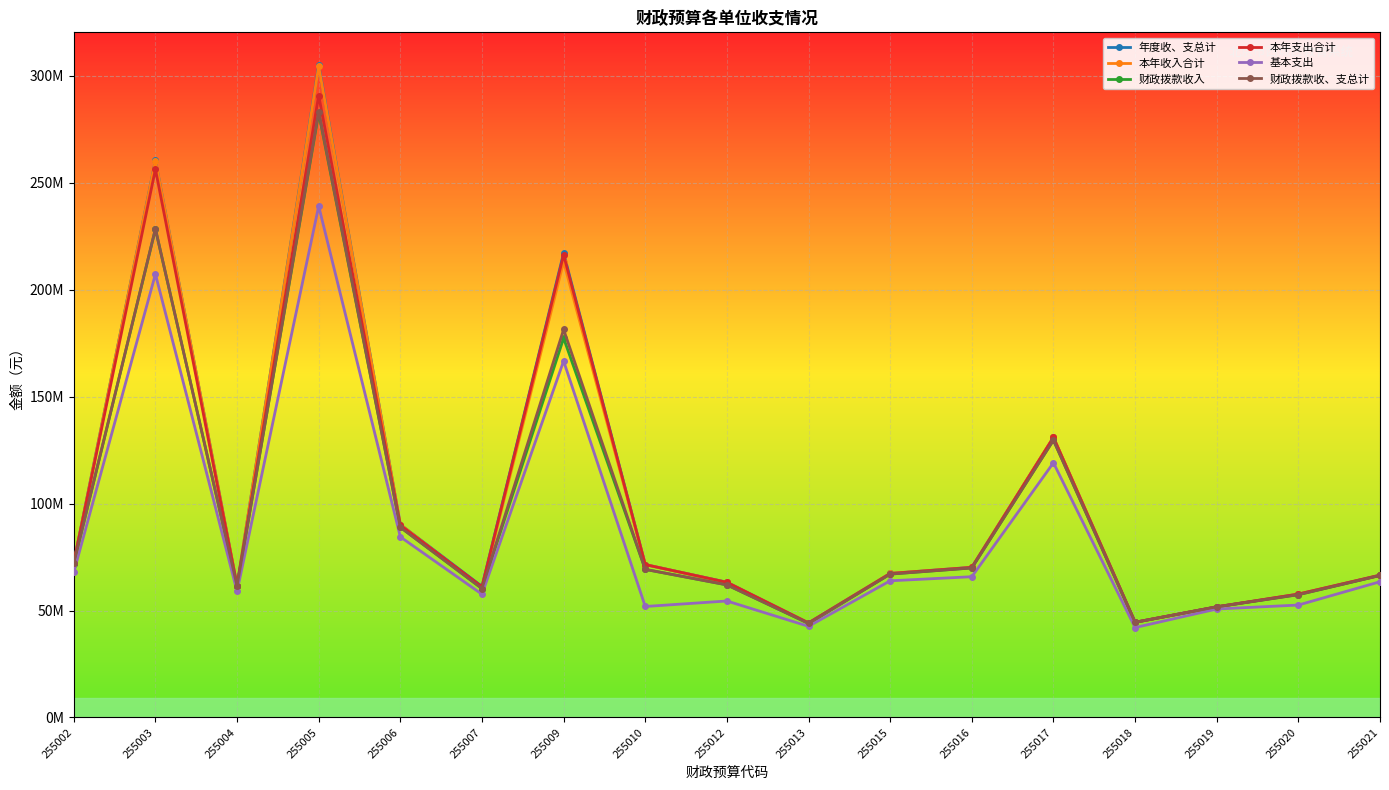

Is this an area chart (filled region under the line)?

No